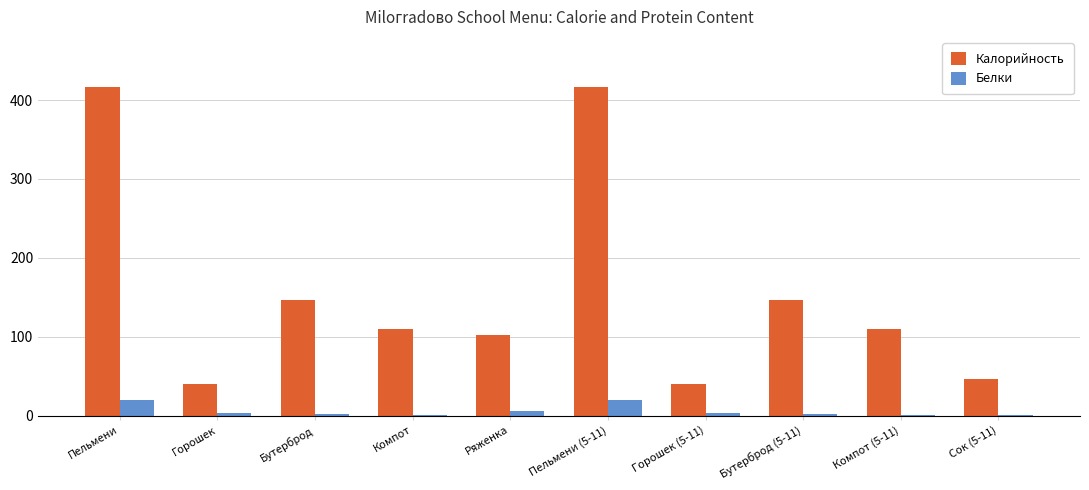

Which series has the largest total across all categories?

Калорийность